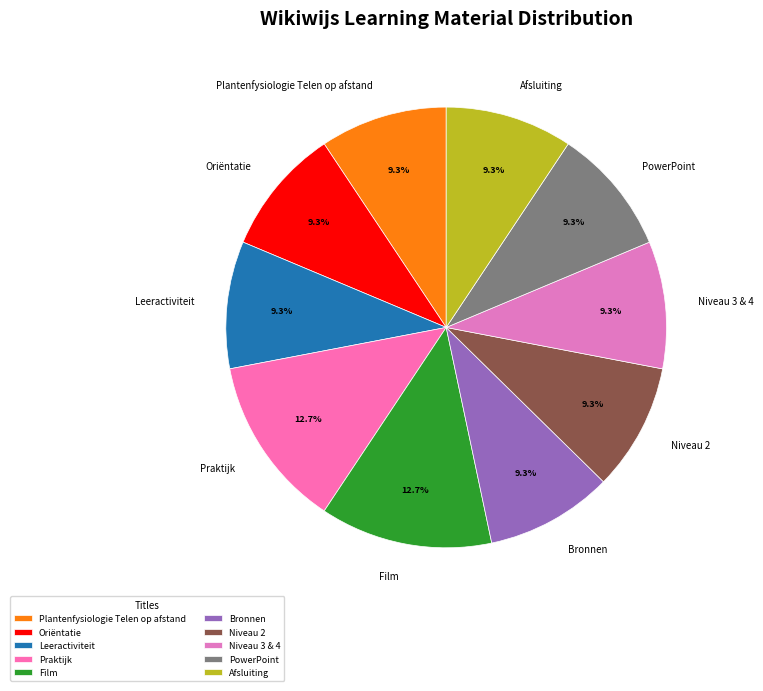

How many segments does this pie chart have?

10